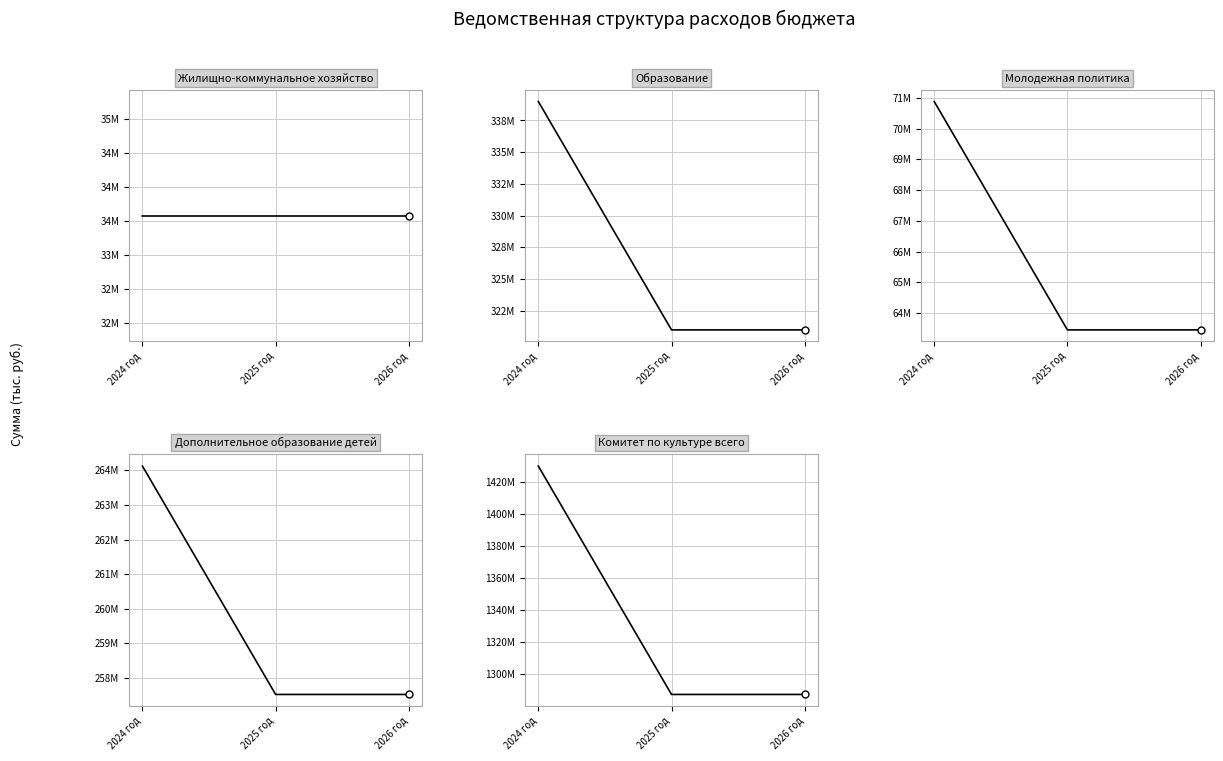

Is the value of Дополнительное образование детей at 2024 год greater than the value of Молодежная политика at 2026 год?

Yes